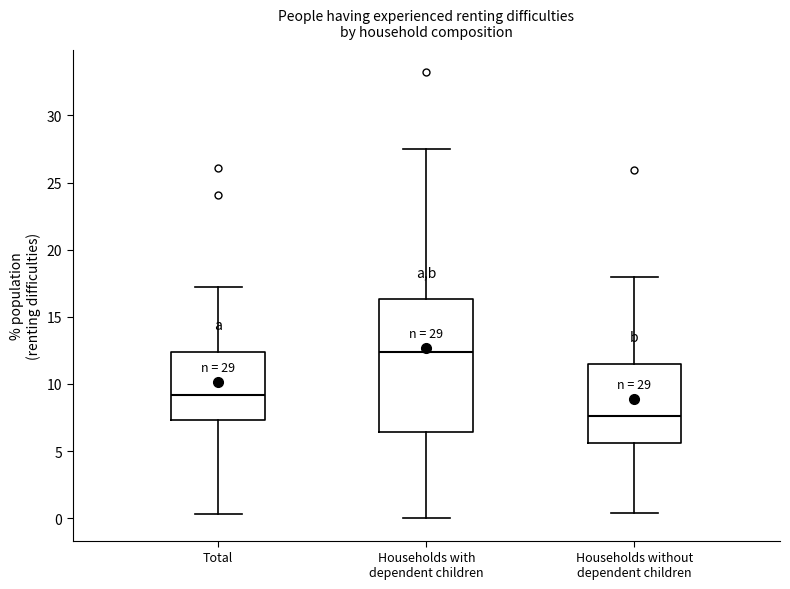

Reading left to right, transcribe this box plot: for each box, give where its median line is, the range the box spans, and where its two whiskers end, as read against the y-axis. The values are not printed on the chart, so give them approximately, as read against the axis.

Total: median 9.0, box 7.5 to 12.5, whiskers 0.5 to 17.0
Households with dependent children: median 12.5, box 6.5 to 16.5, whiskers 0.0 to 27.5
Households without dependent children: median 7.5, box 5.5 to 11.5, whiskers 0.5 to 18.0